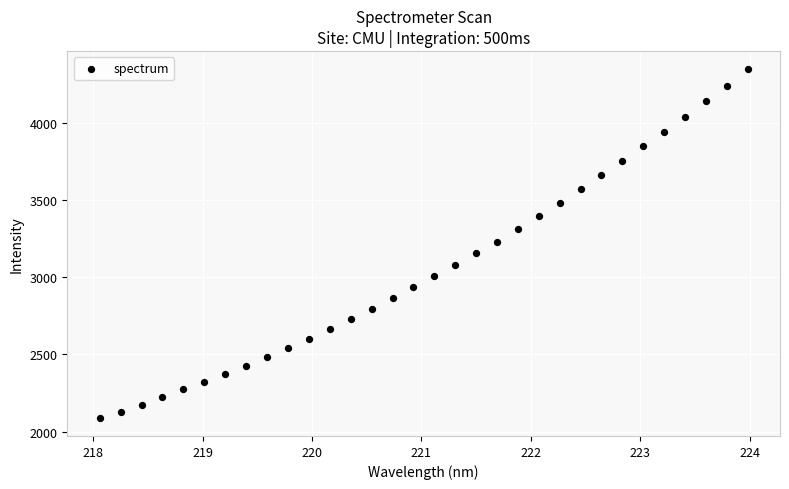

What is the range of Y values (max minus min)?

2262.8